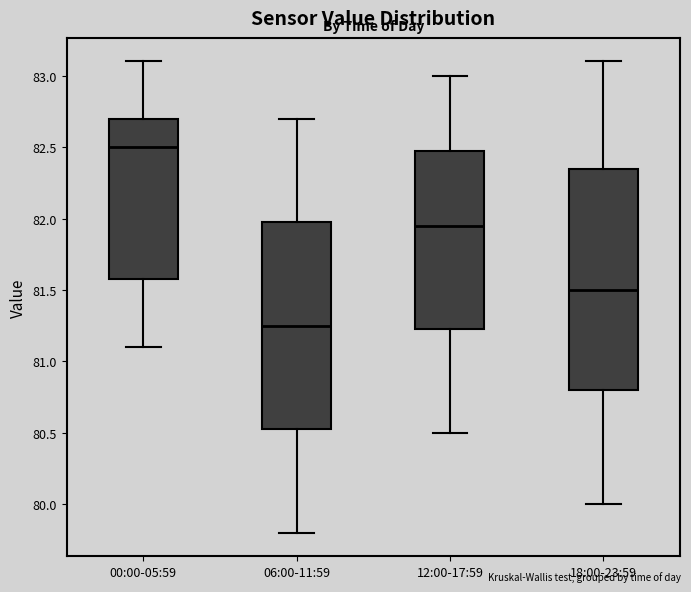

Reading left to right, transcribe this box plot: for each box, give where its median line is, the range the box spans, and where its two whiskers end, as read against the y-axis. The values are not printed on the chart, so give them approximately, as read against the axis.

00:00-05:59: median 82.50, box 81.60 to 82.70, whiskers 81.10 to 83.10
06:00-11:59: median 81.25, box 80.55 to 82.00, whiskers 79.80 to 82.70
12:00-17:59: median 81.95, box 81.25 to 82.50, whiskers 80.50 to 83.00
18:00-23:59: median 81.50, box 80.80 to 82.35, whiskers 80.00 to 83.10